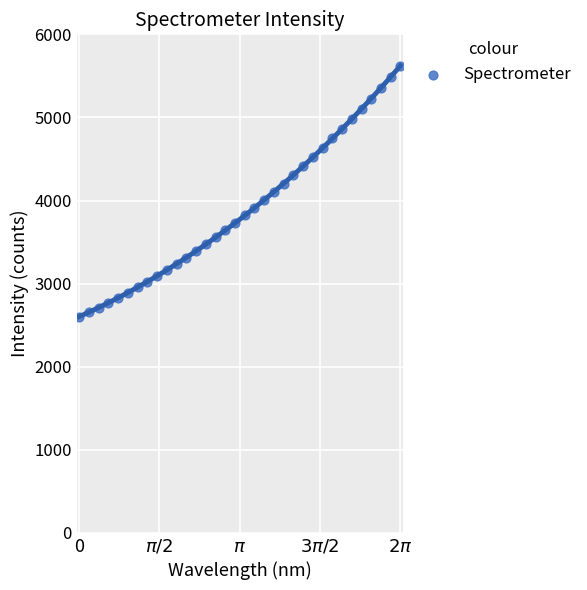

Count the number of points in this scatter plot.

34